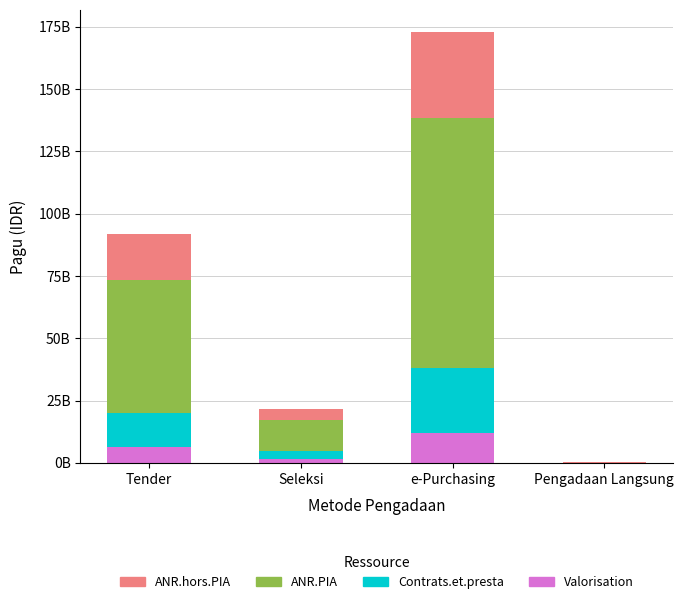

What are all the series names shown in the legend?

ANR.hors.PIA, ANR.PIA, Contrats.et.presta, Valorisation